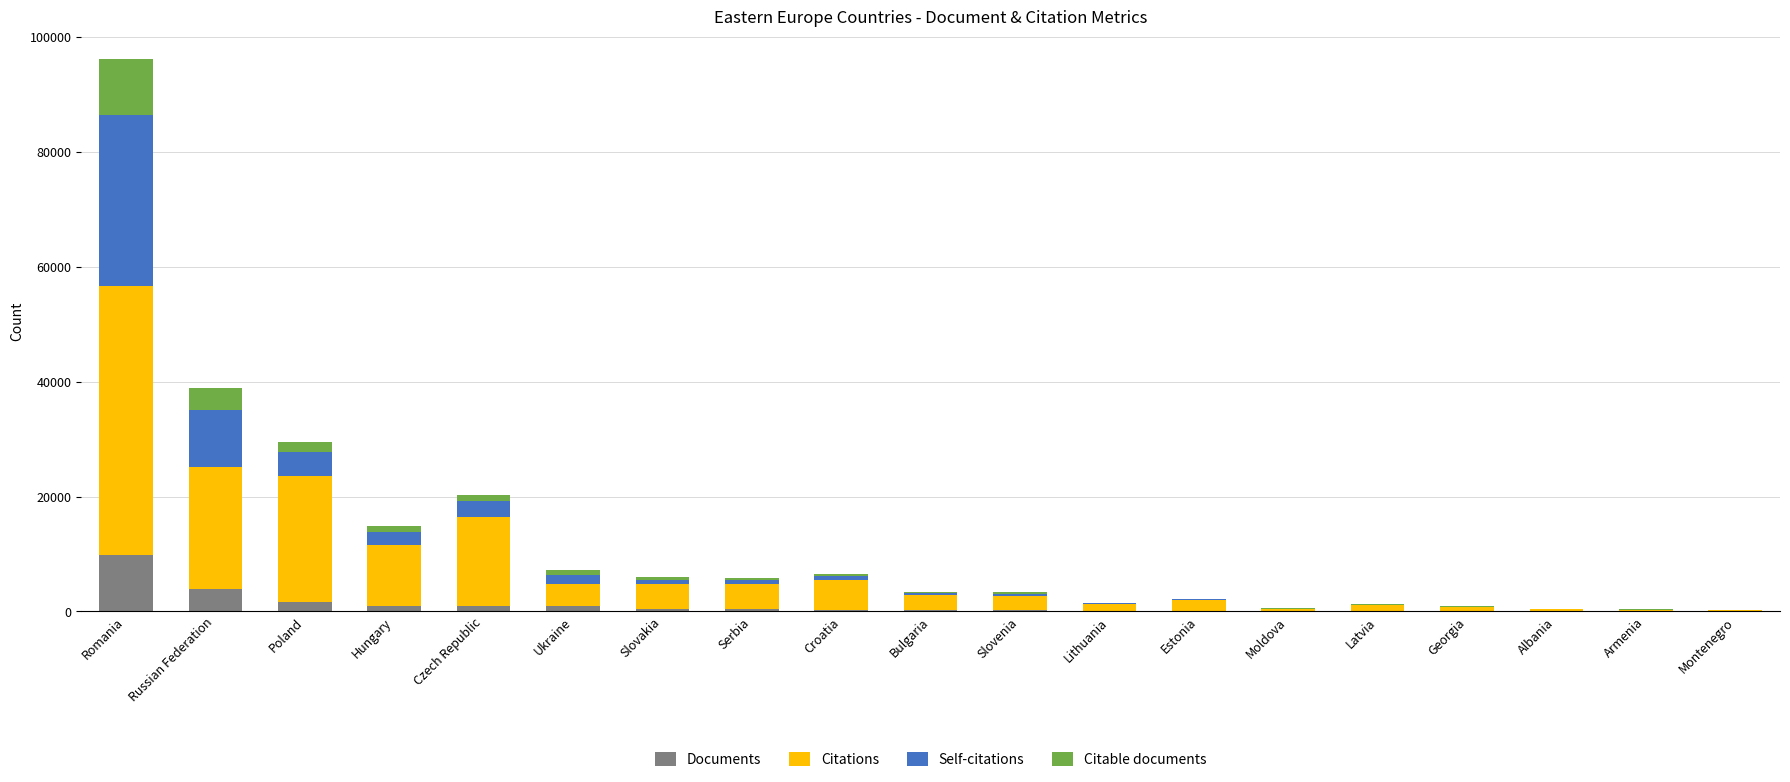

Are the bars horizontal?

No